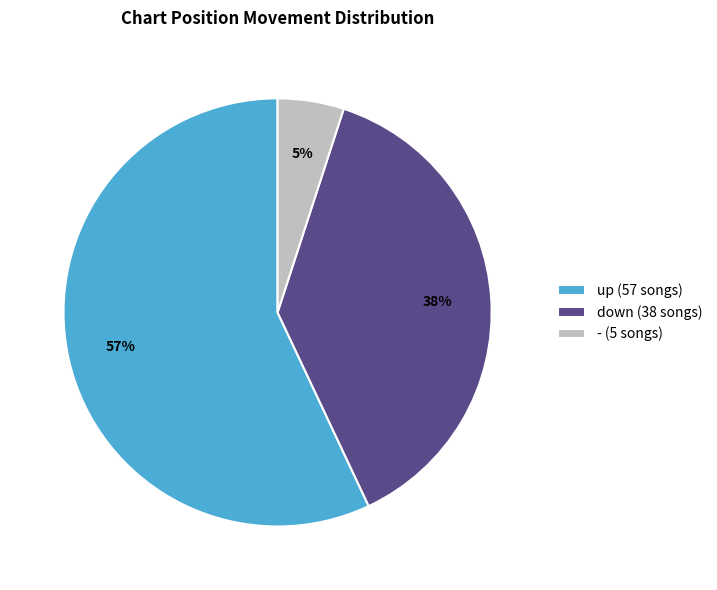

Which category accounts for the majority?

up